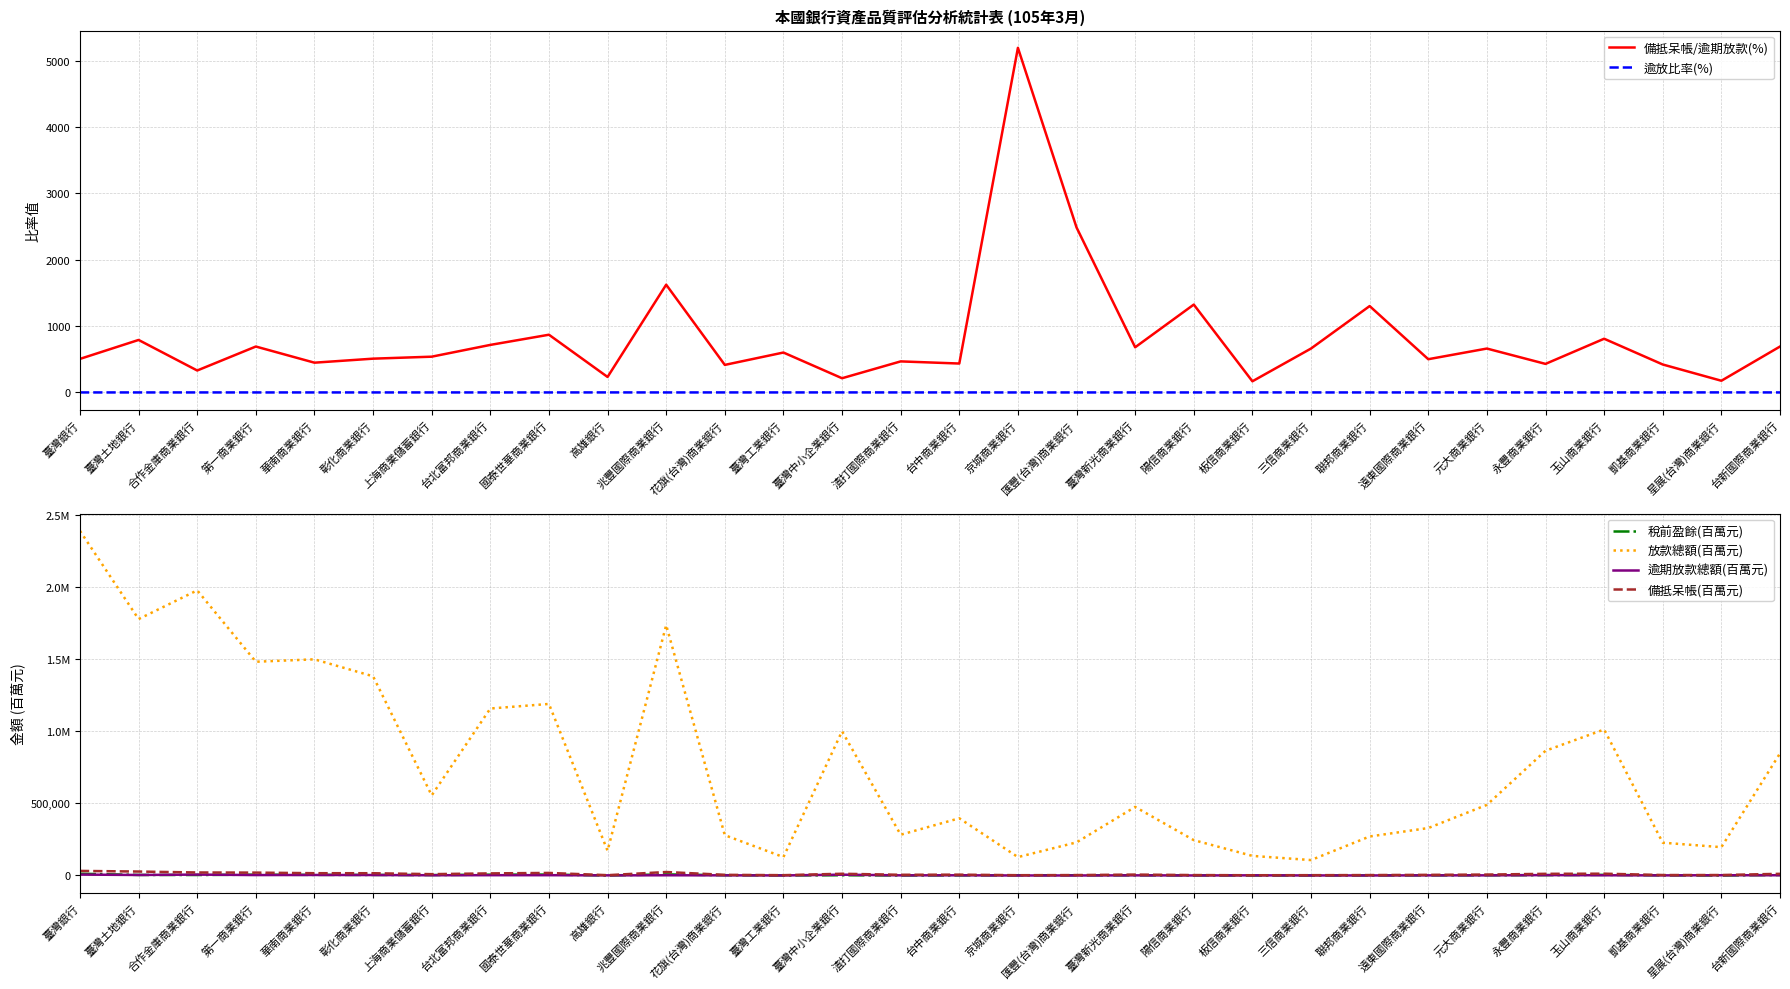

True or false: 備抵呆帳(百萬元) and 備抵呆帳/逾期放款(%) cross at least once.

True